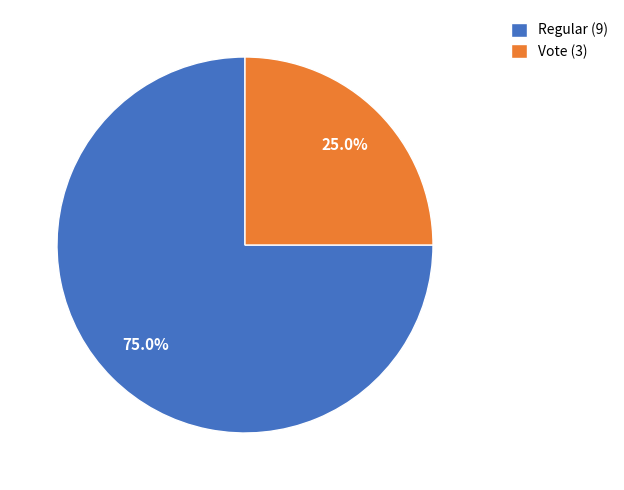

True or false: Regular (9) accounts for 75% of the total.

True